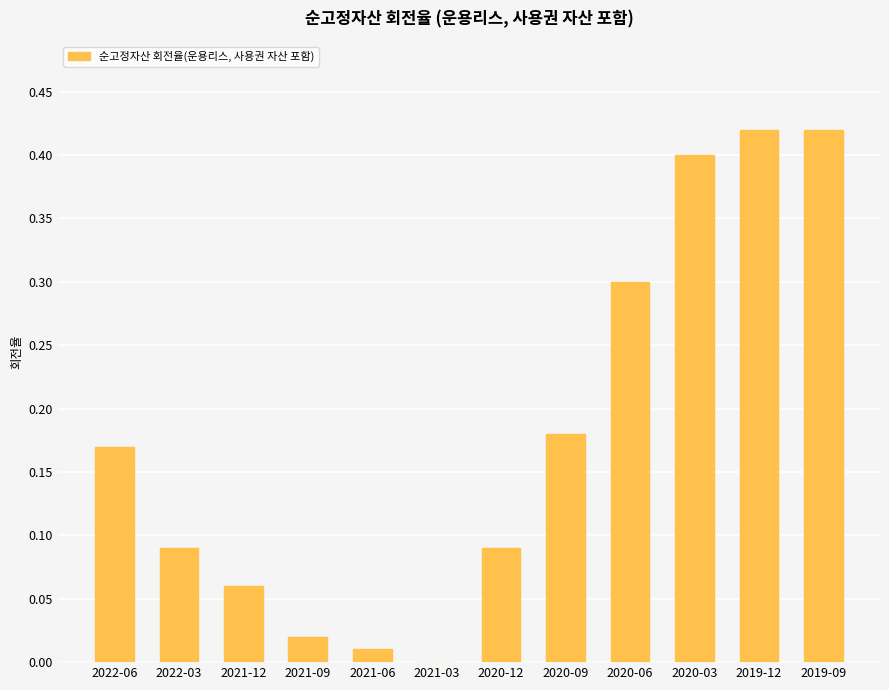

The value at 2020-06 is 0.3. True or false?

True